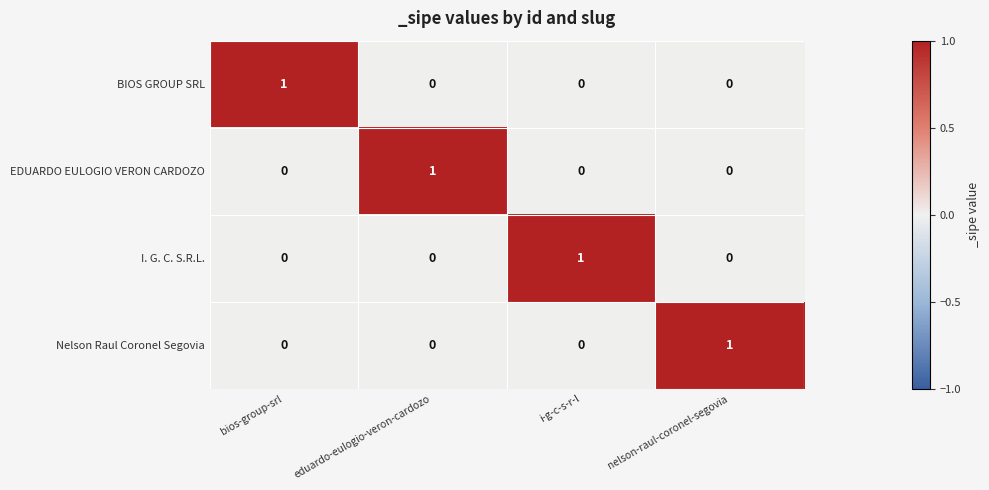

Count the Nelson Raul Coronel Segovia values in the range 0 to 1.

4